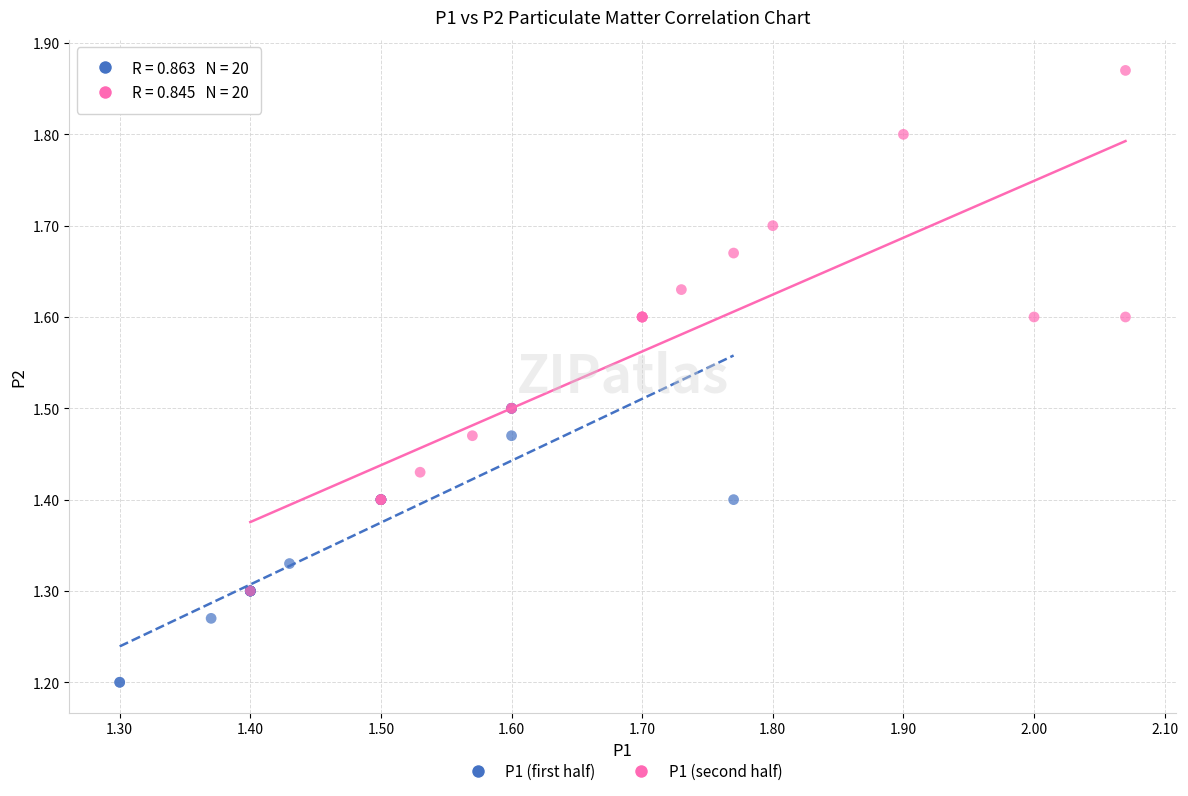

Which series reaches the minimum Y coordinate?

P1 (first half)